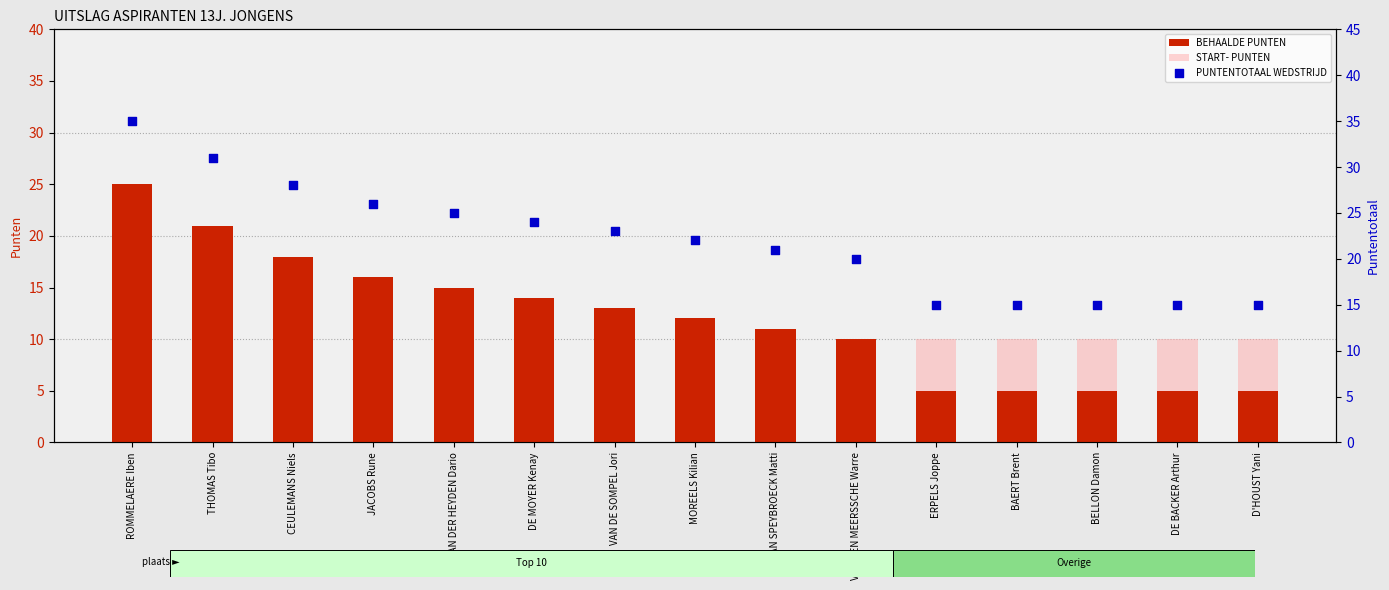

Which series has the widest spread of Y values?

BEHAALDE PUNTEN